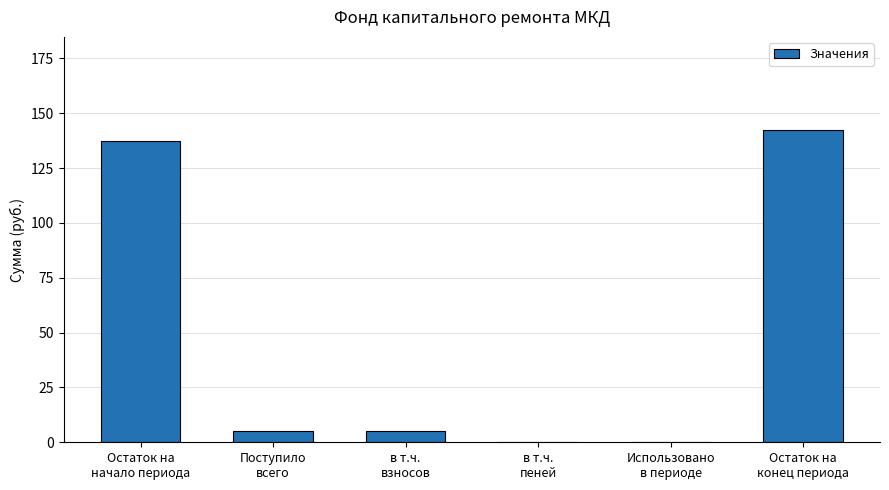

True or false: the data shows 142.1 at Остаток на
конец периода.

True